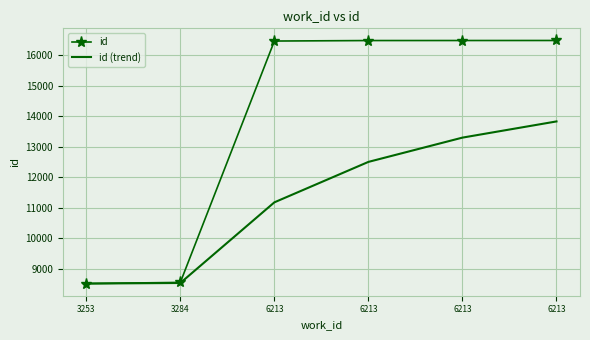

Between 3253 and 3284, which series saw the biggest shift?

id